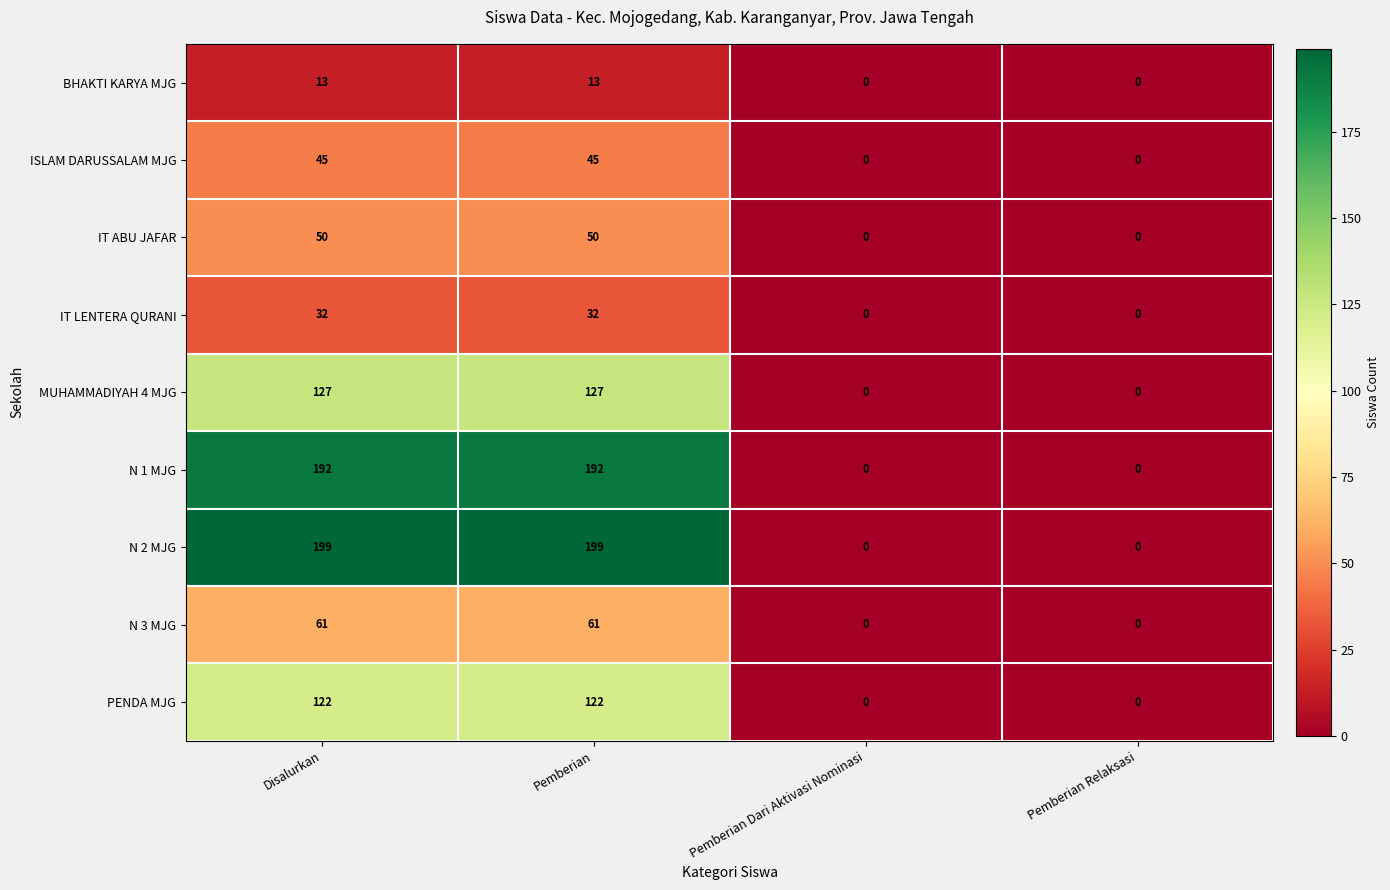

What is the sum of all N 3 MJG values?

122